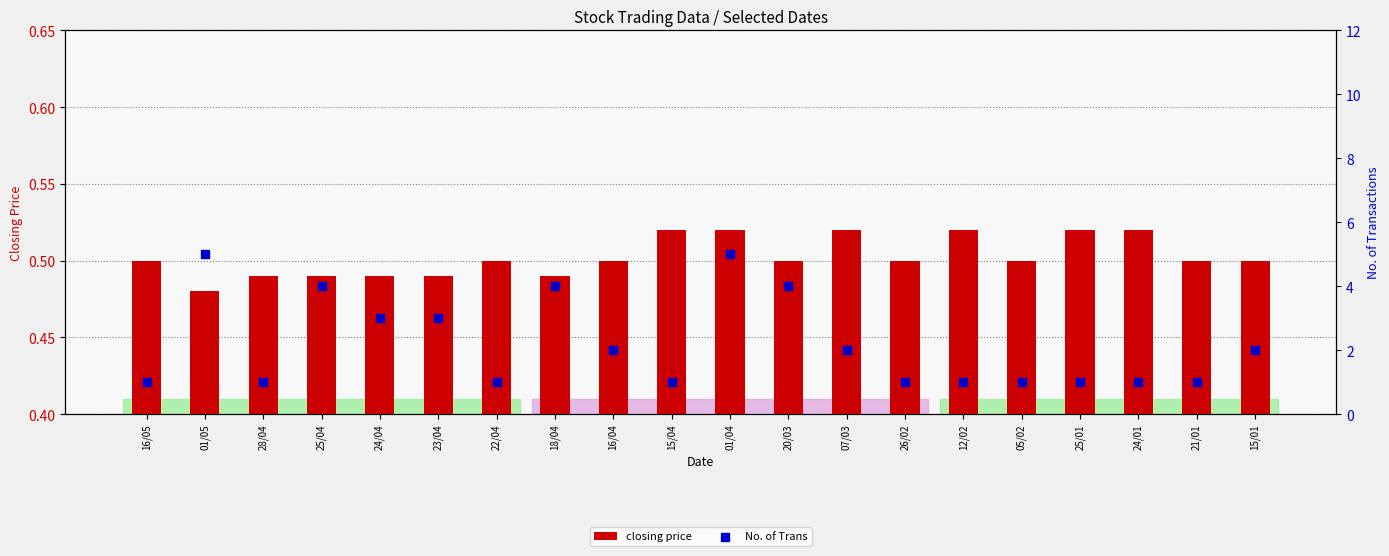

Which series has the largest Y range (max minus min)?

No. of Trans